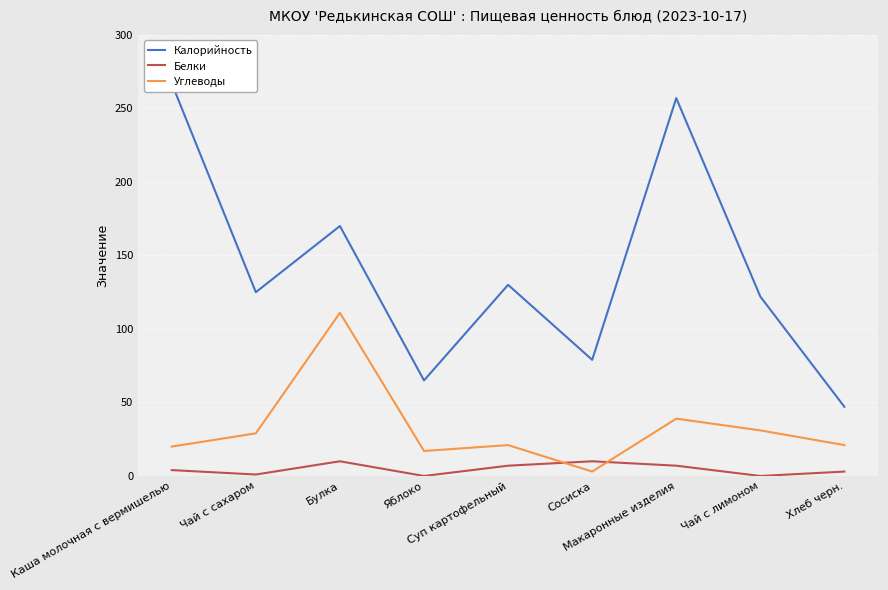

What is the difference between the Калорийность values at Хлеб черн. and Суп картофельный?

83